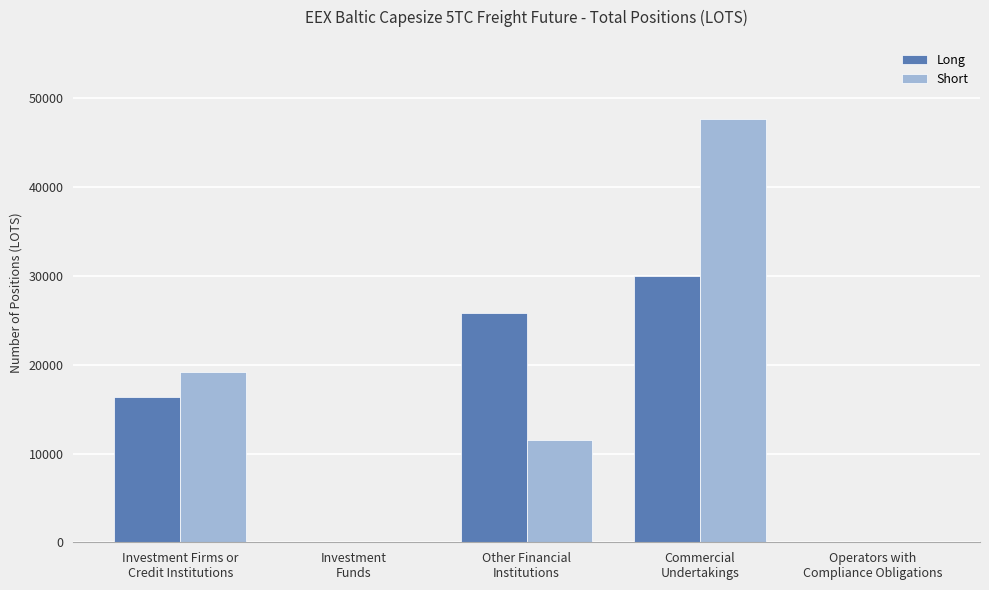

What is the sum of all Short values?

78398.5